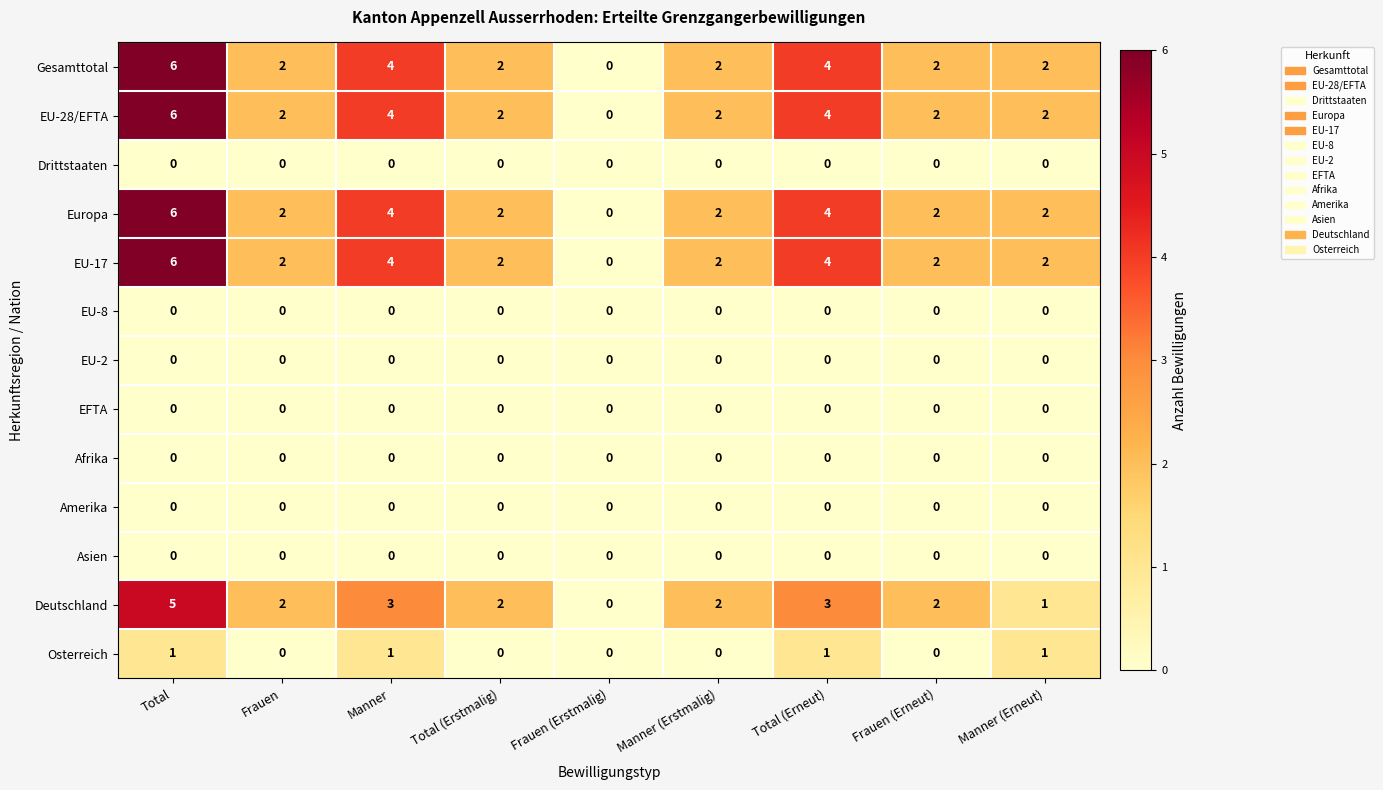

Is it true that Amerika equals 0 at Manner (Erneut)?

True